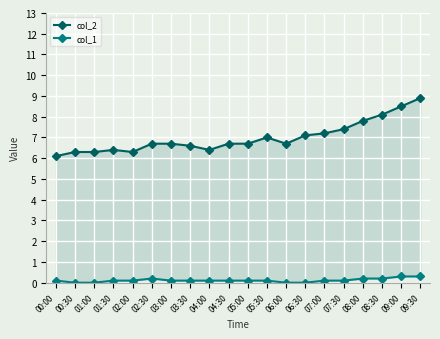

What is the label of the 16th point from the right?

02:00